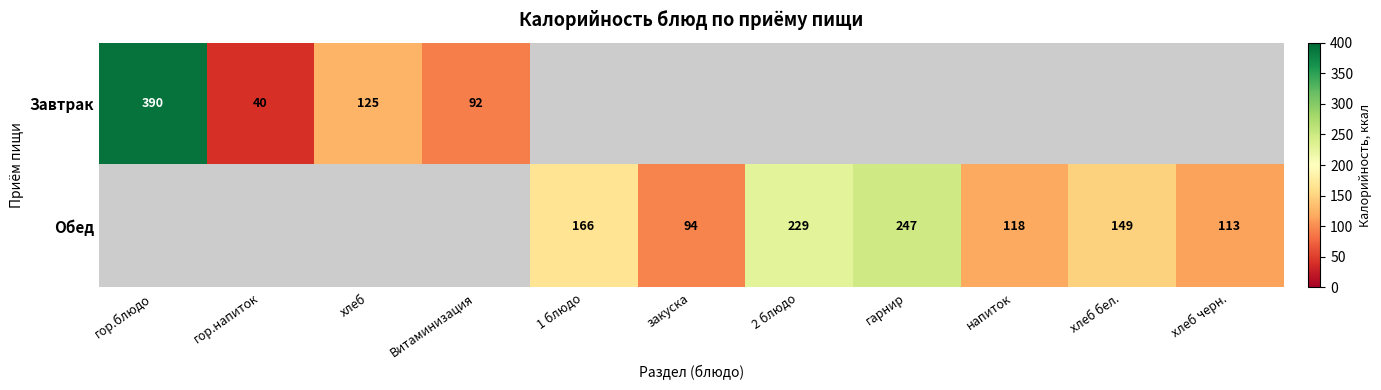

What is the difference between the Обед values at хлеб бел. and 1 блюдо?

17